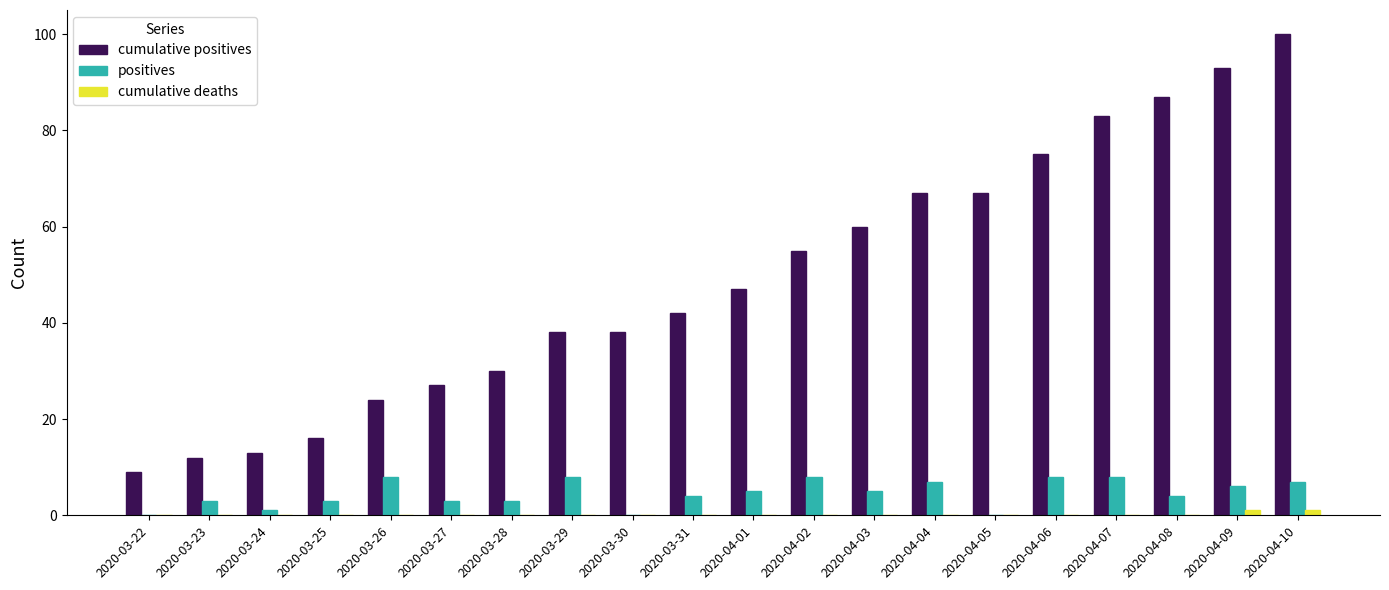

Which series has the largest total across all categories?

cumulative positives